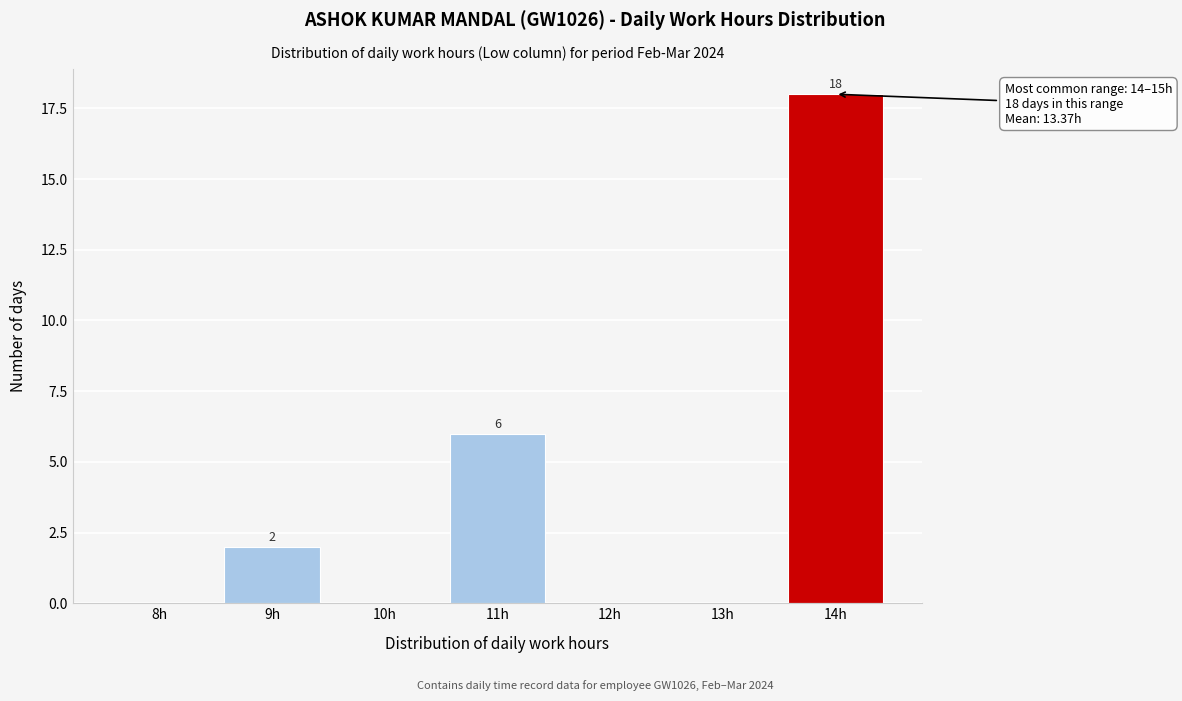

Reading left to right, list all the values displayed in this chart.

8h=0	9h=2	10h=0	11h=6	12h=0	13h=0	14h=18